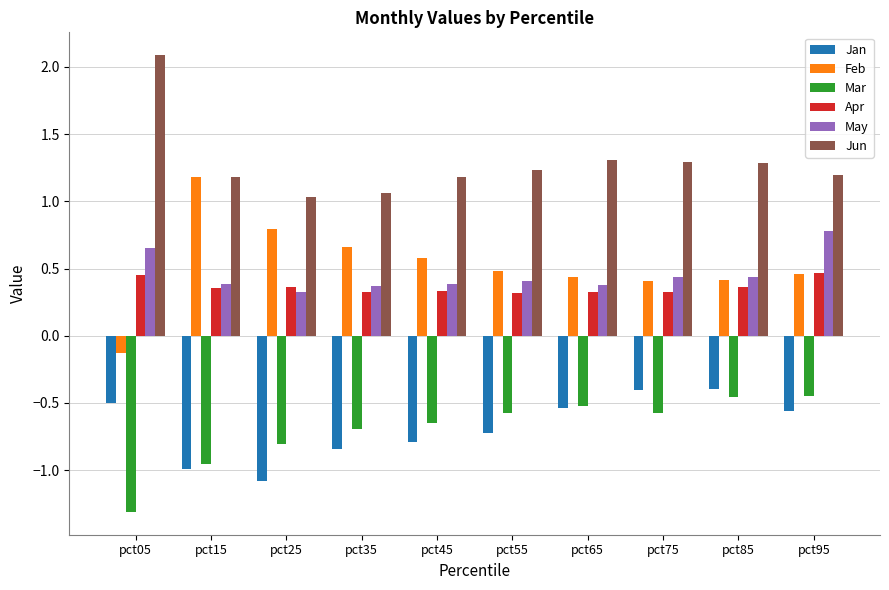

Which series has the largest total across all categories?

Jun